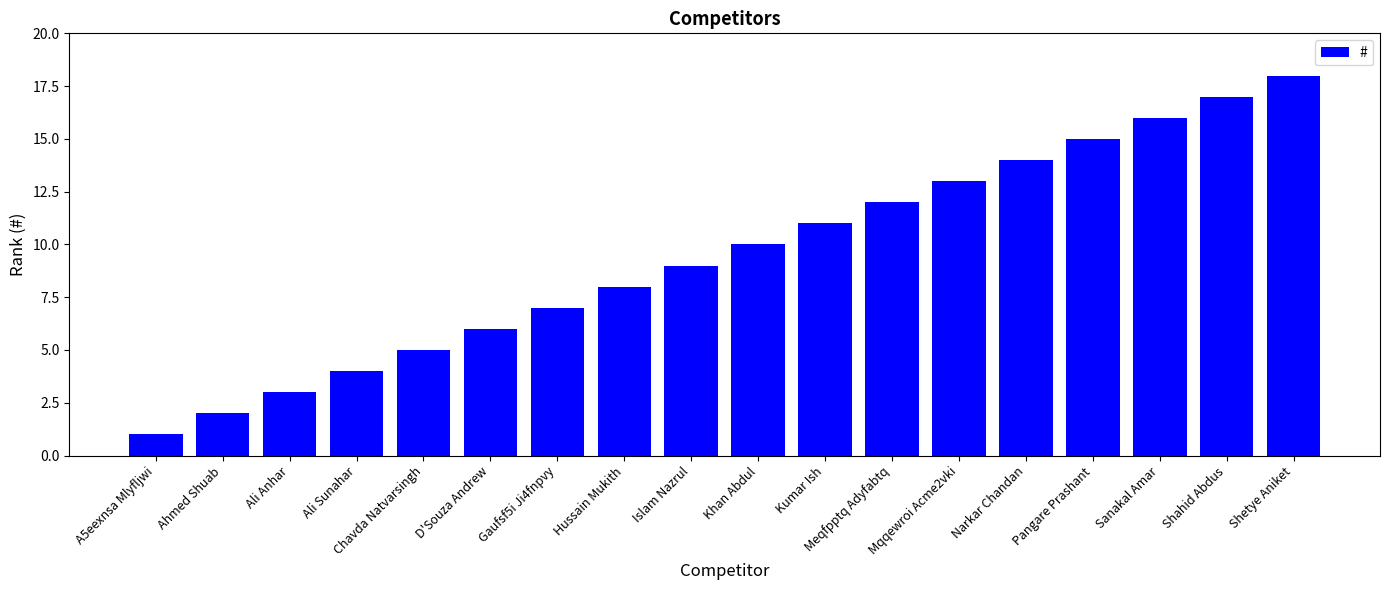

Does the chart contain any negative values?

No